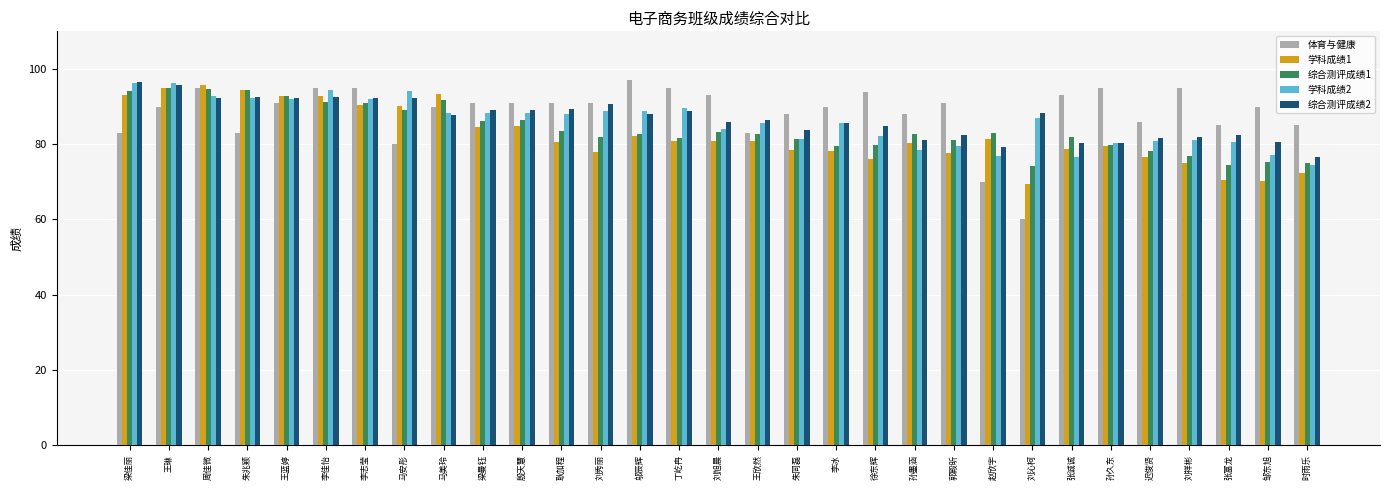

Read the 体育与健康 value at 时雨乐.

85.0